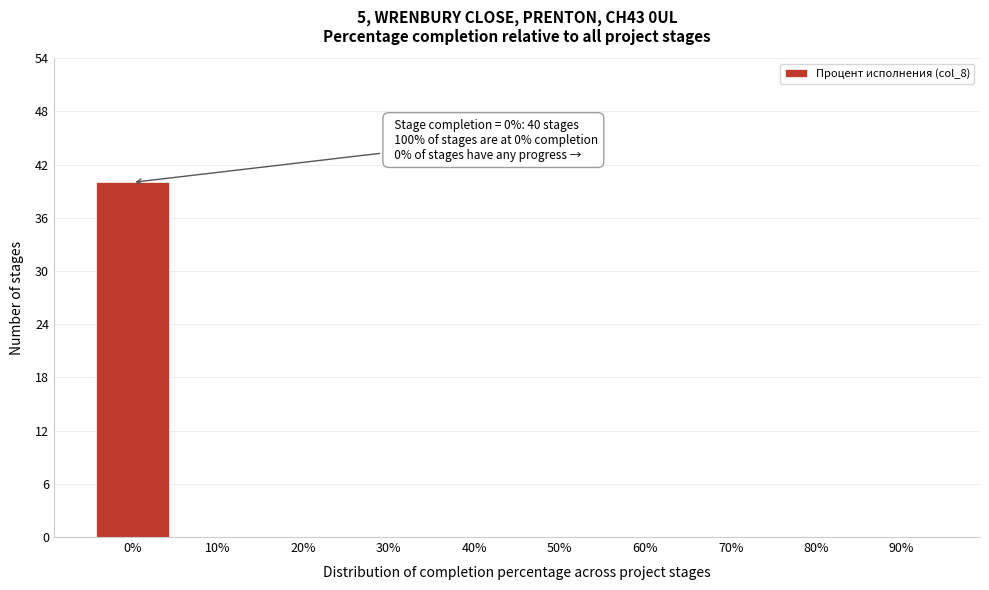

Reading left to right, transcribe all the data shown in this chart.

0%=40	10%=0	20%=0	30%=0	40%=0	50%=0	60%=0	70%=0	80%=0	90%=0